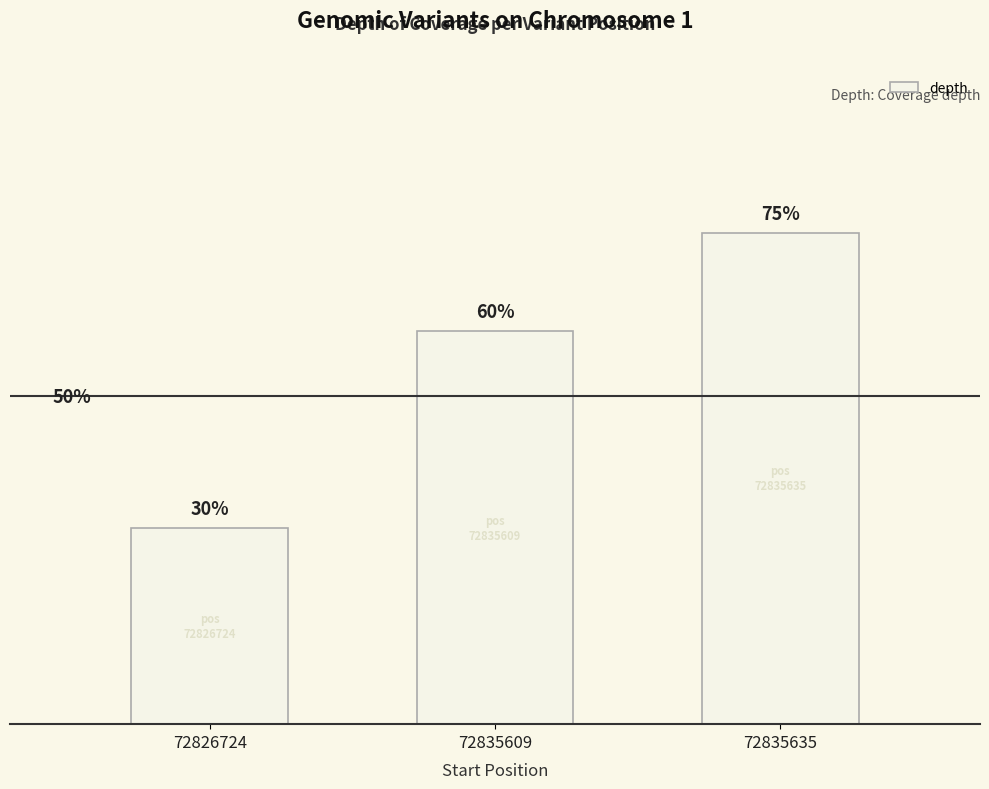

How many bars are there in total?

3